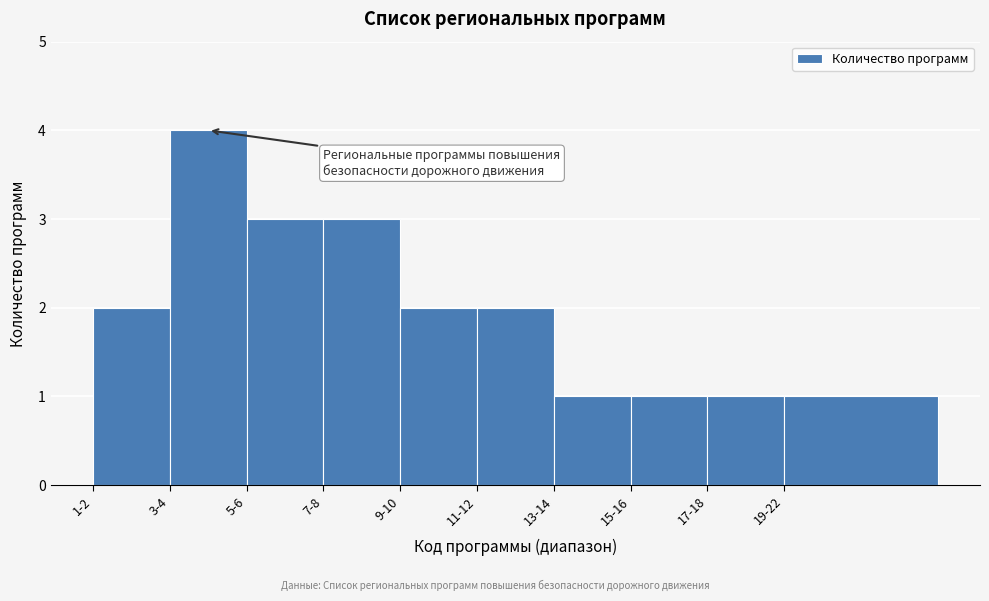

Reading left to right, extract all data points from this chart.

2	4	3	3	2	2	1	1	1	1